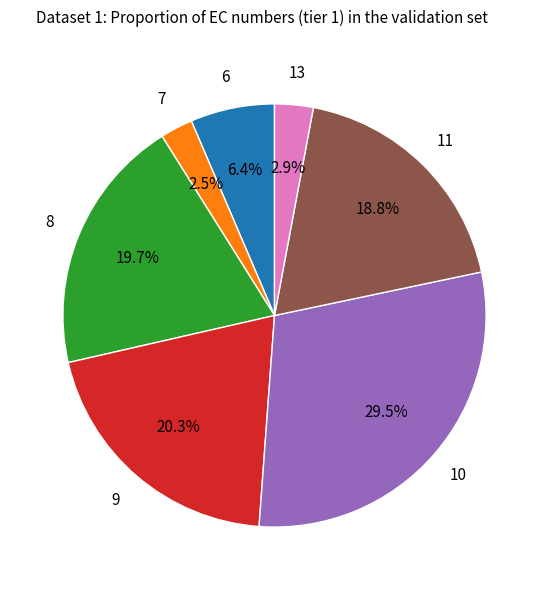

Does 11 represent more than half of the total?

No